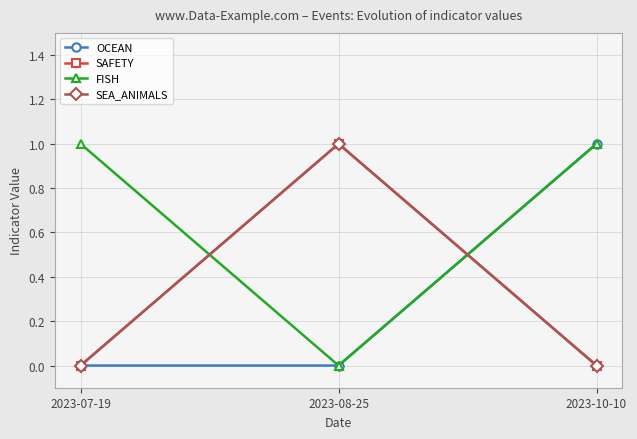

Reading left to right, extract all data points from this chart.

OCEAN: 2023-07-19=0	2023-08-25=0	2023-10-10=1
SAFETY: 2023-07-19=0	2023-08-25=1	2023-10-10=0
FISH: 2023-07-19=1	2023-08-25=0	2023-10-10=1
SEA_ANIMALS: 2023-07-19=0	2023-08-25=1	2023-10-10=0